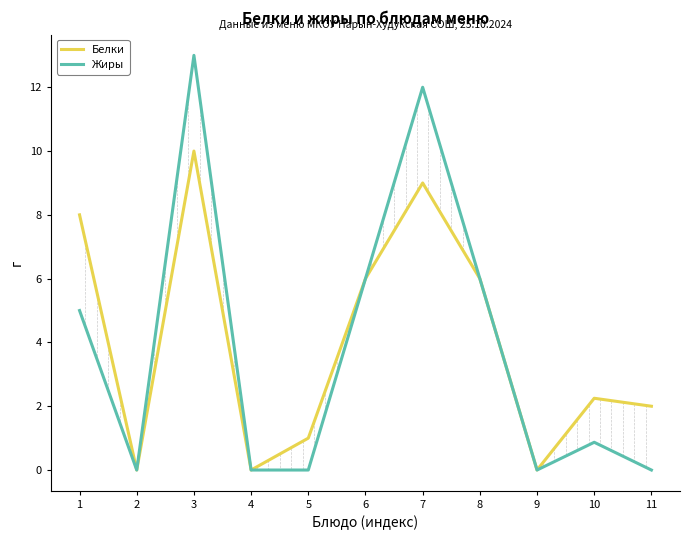

What is the average value of the Белки series?

4.0